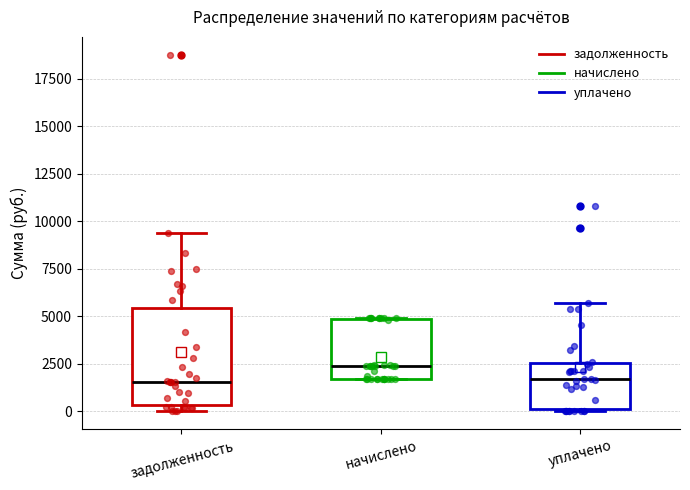

Which box is the tallest, from its lower edge to its upper edge?

задолженность